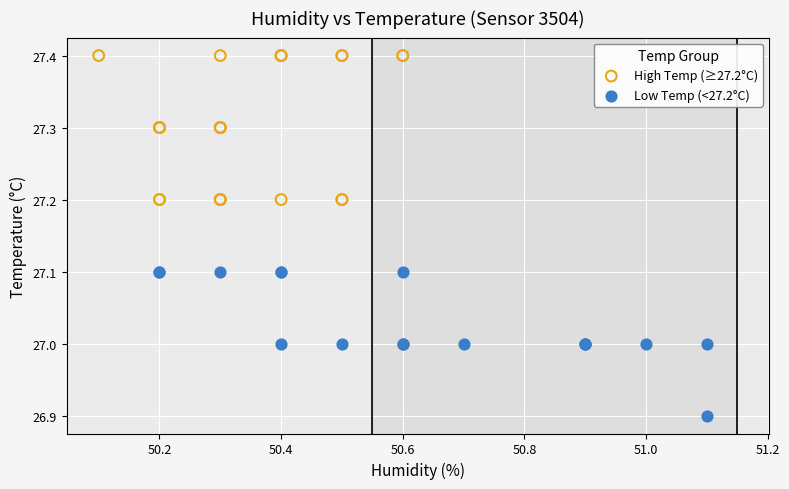

Which series contains the highest Y value?

High Temp (≥27.2°C)